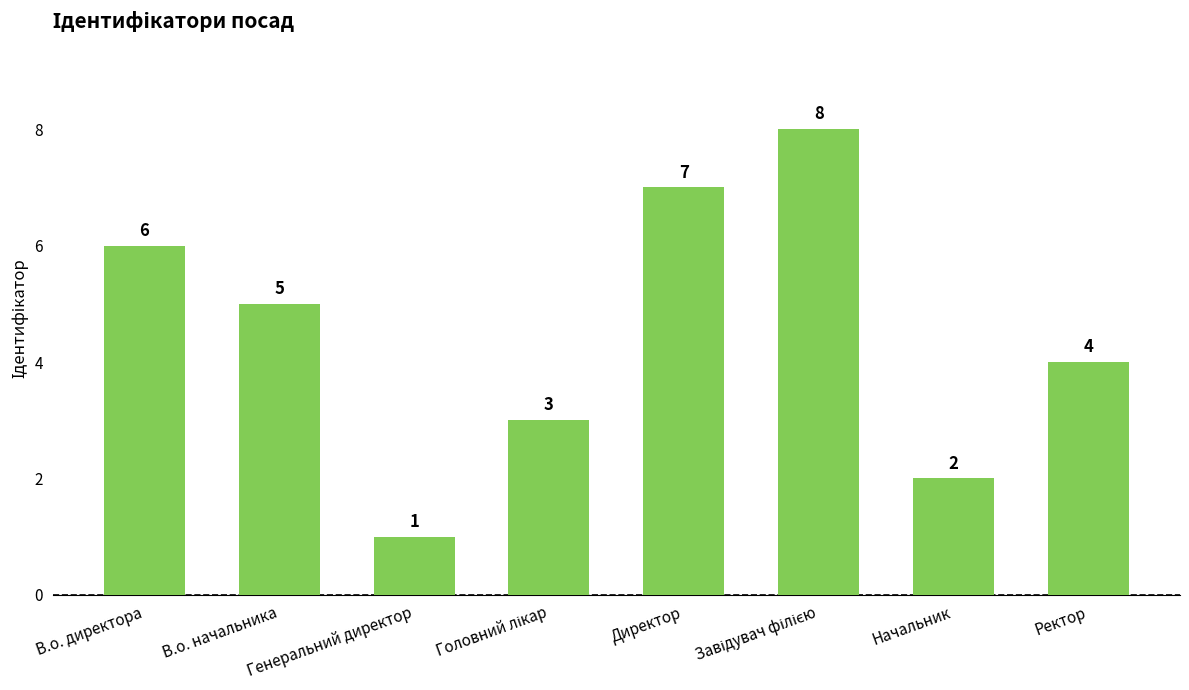

Where does the data first go above 5?

В.о. директора